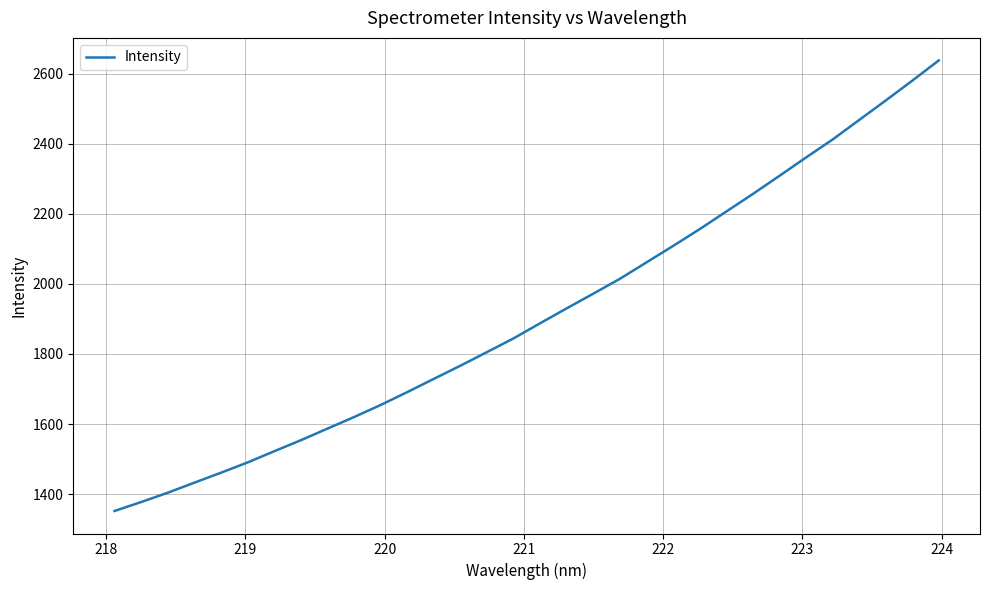

What is the difference between the maximum and minimum values?

1286.5